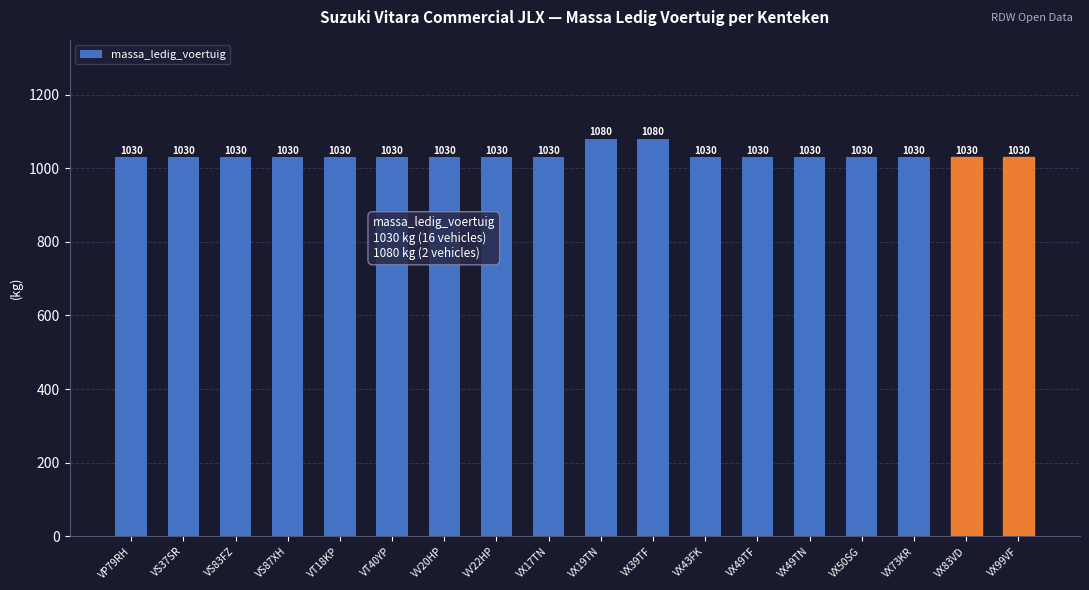

What is the smallest value displayed?

1030